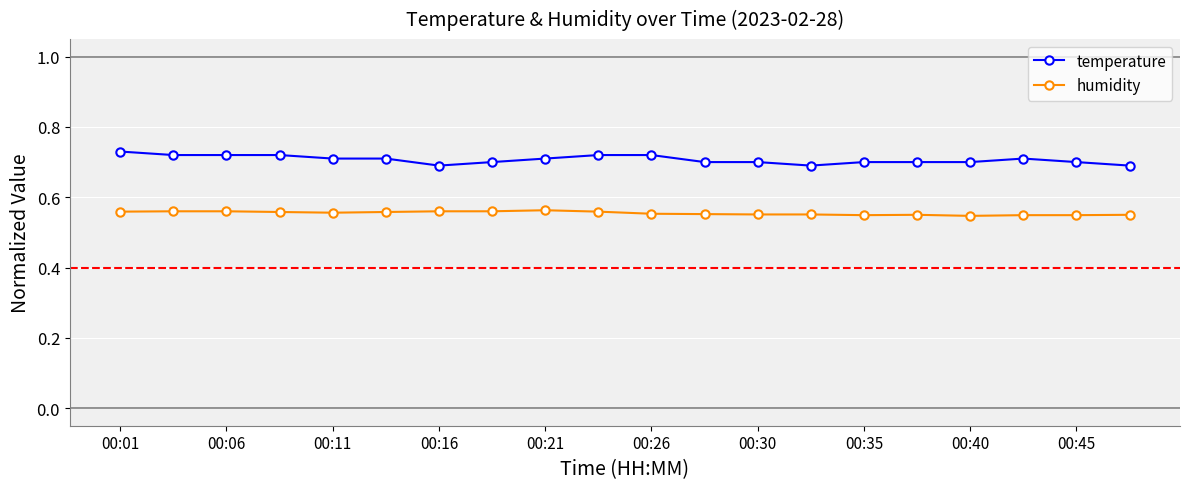

Is this an area chart (filled region under the line)?

No